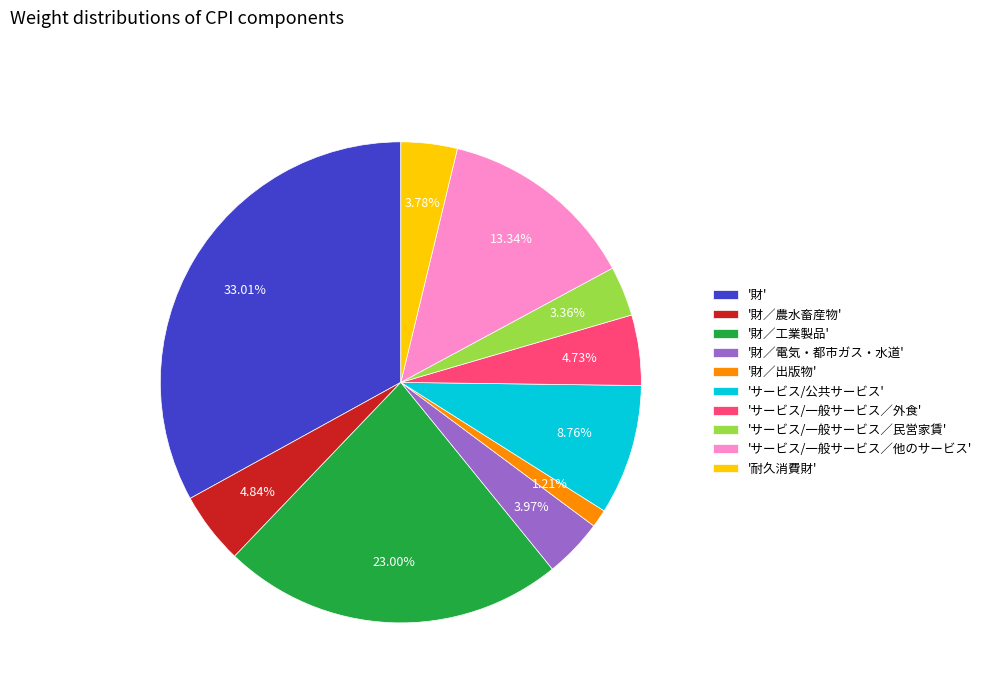

Which has a higher value, 'サービス/一般サービス／外食' or '耐久消費財'?

'サービス/一般サービス／外食'